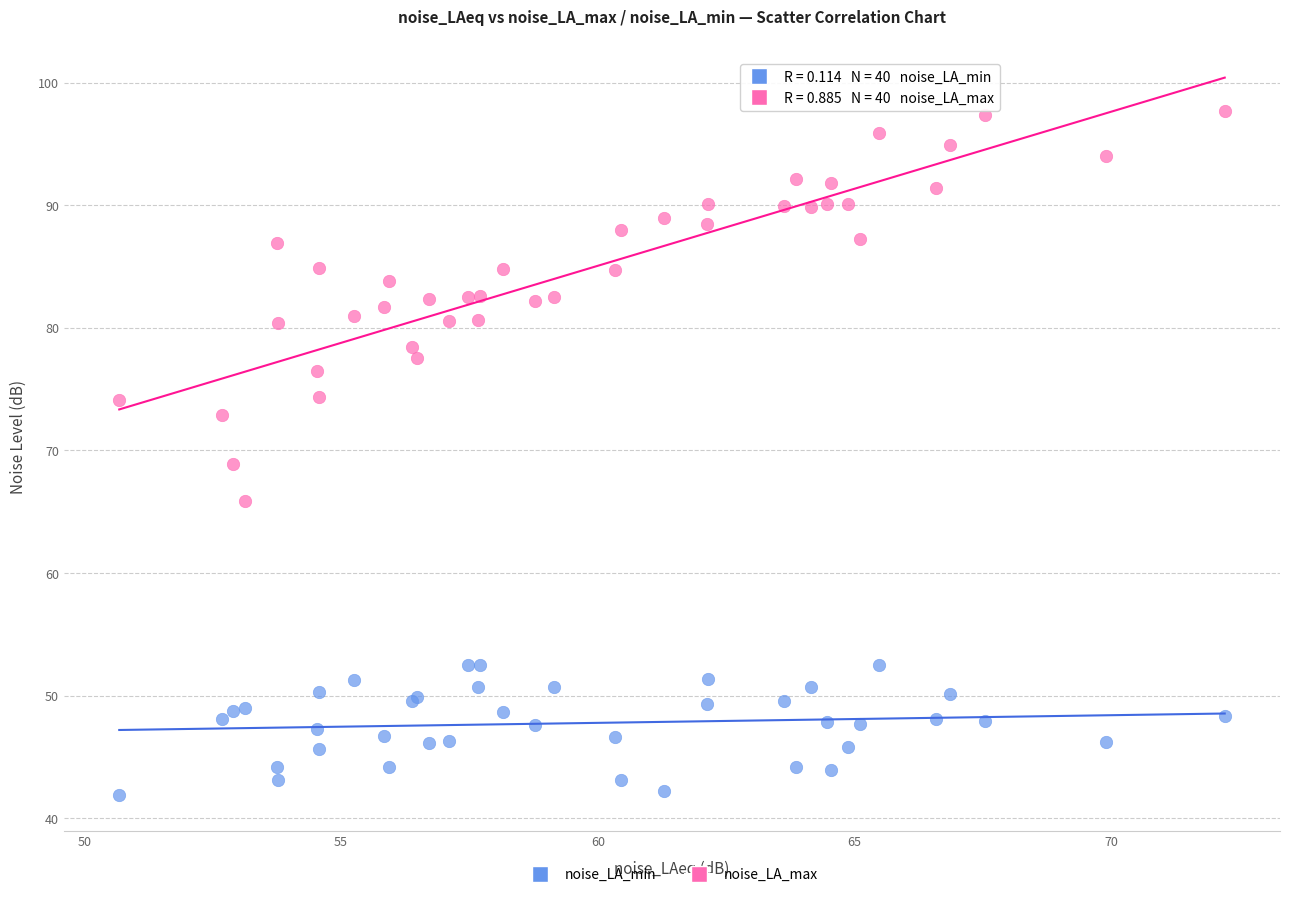

Which series contains the highest Y value?

noise_LA_max